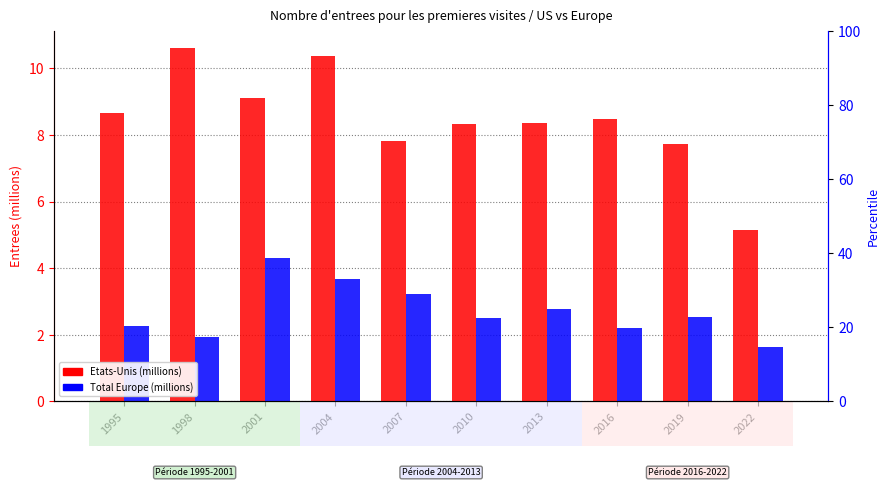

Which label corresponds to the largest value in the chart?

1998